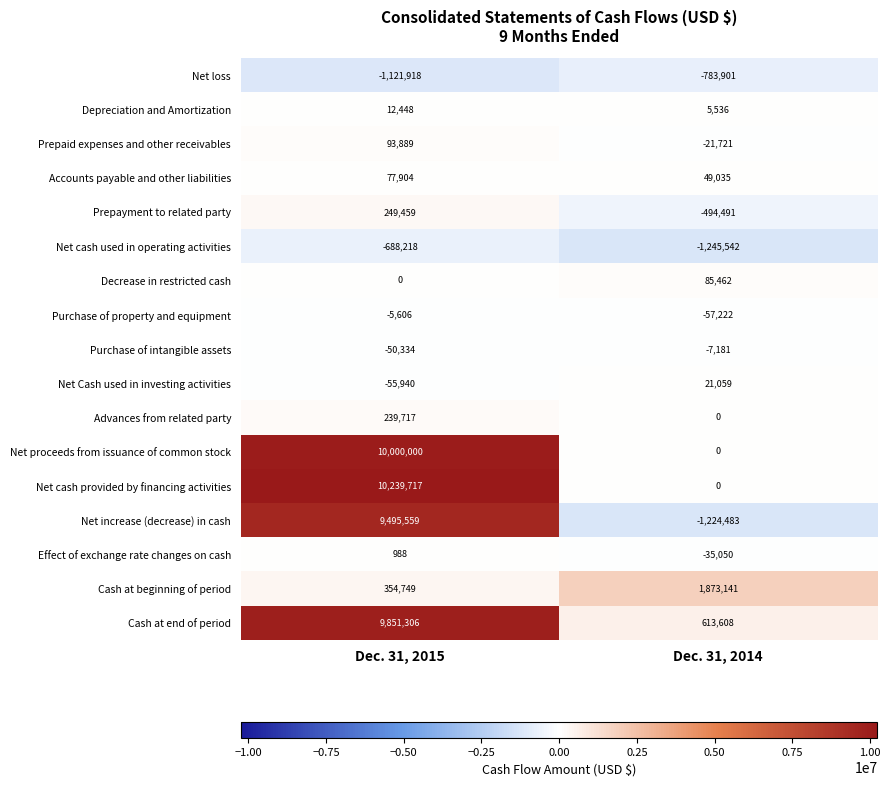

At which category is the sum across all series the highest?

Dec. 31, 2015